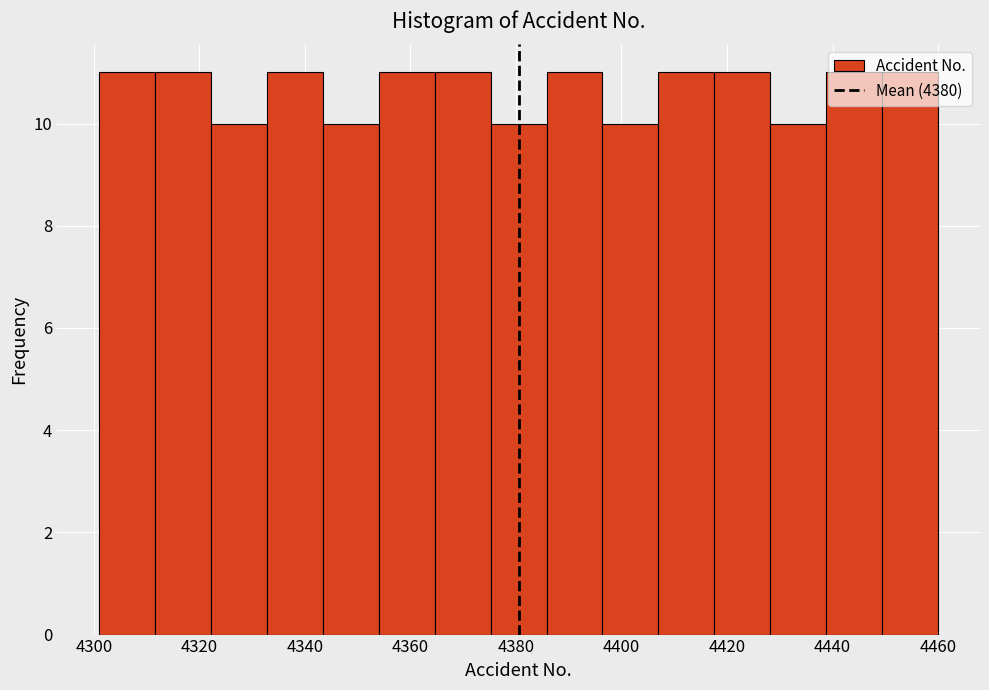

Reading left to right, list every bar in this chart as the range it spans on the x-axis followed by its height. Neither the bar edges nor the heights are printed on the chart, so give them approximately, as read against the axes.

4301.0 to 4311.6: 11
4311.6 to 4322.2: 11
4322.2 to 4332.8: 10
4332.8 to 4343.4: 11
4343.4 to 4354.0: 10
4354.0 to 4364.6: 11
4364.6 to 4375.2: 11
4375.2 to 4385.8: 10
4385.8 to 4396.4: 11
4396.4 to 4407.0: 10
4407.0 to 4417.6: 11
4417.6 to 4428.2: 11
4428.2 to 4438.8: 10
4438.8 to 4449.4: 11
4449.4 to 4460.0: 11